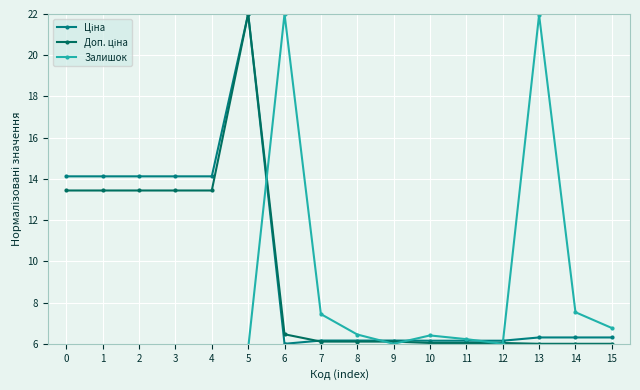

Which series has the largest total across all categories?

Ціна